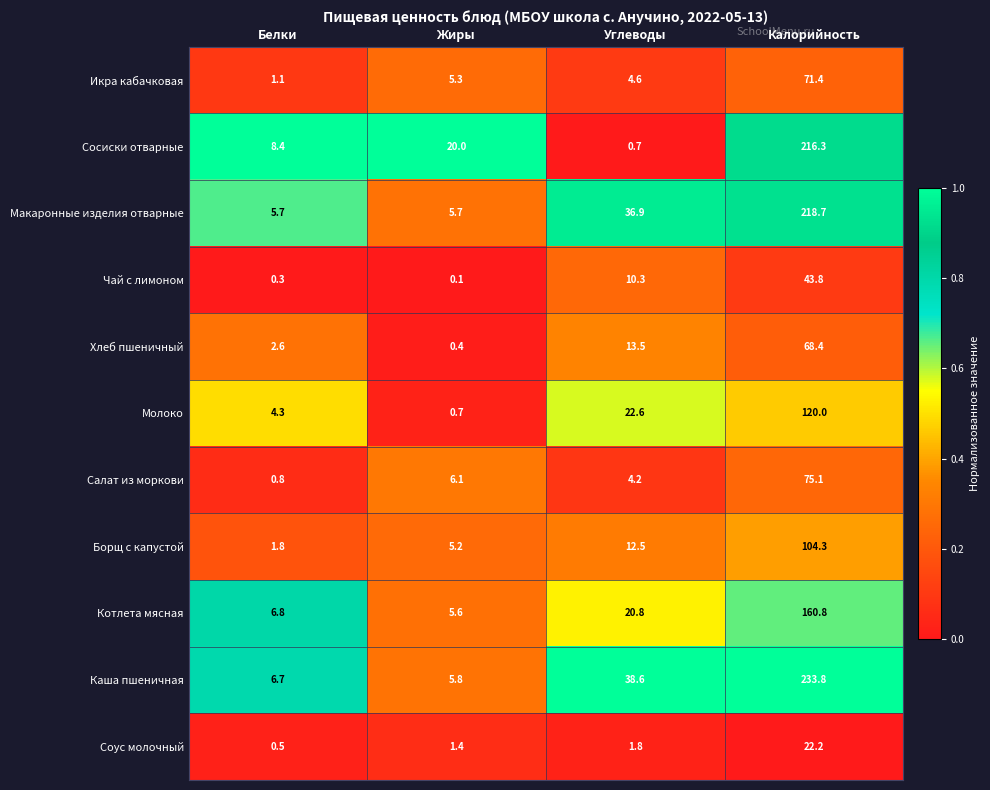

What is the maximum value shown in the chart?

233.8